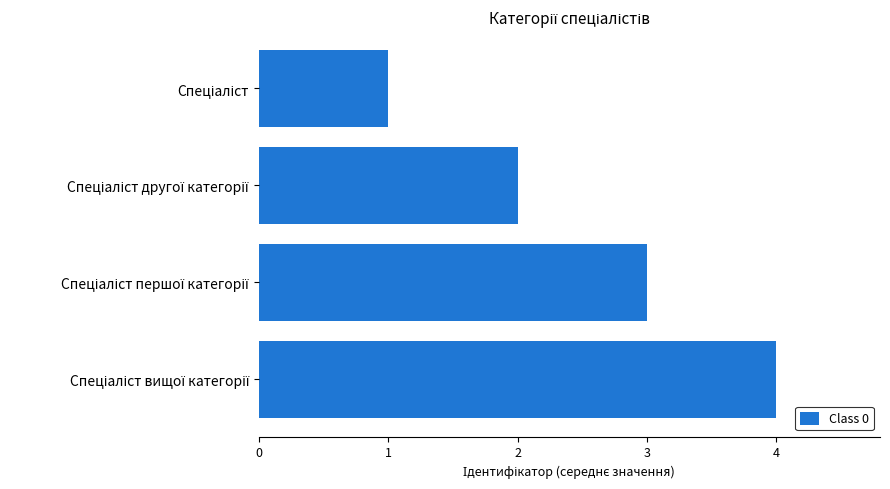

What is the sum of all values?

10